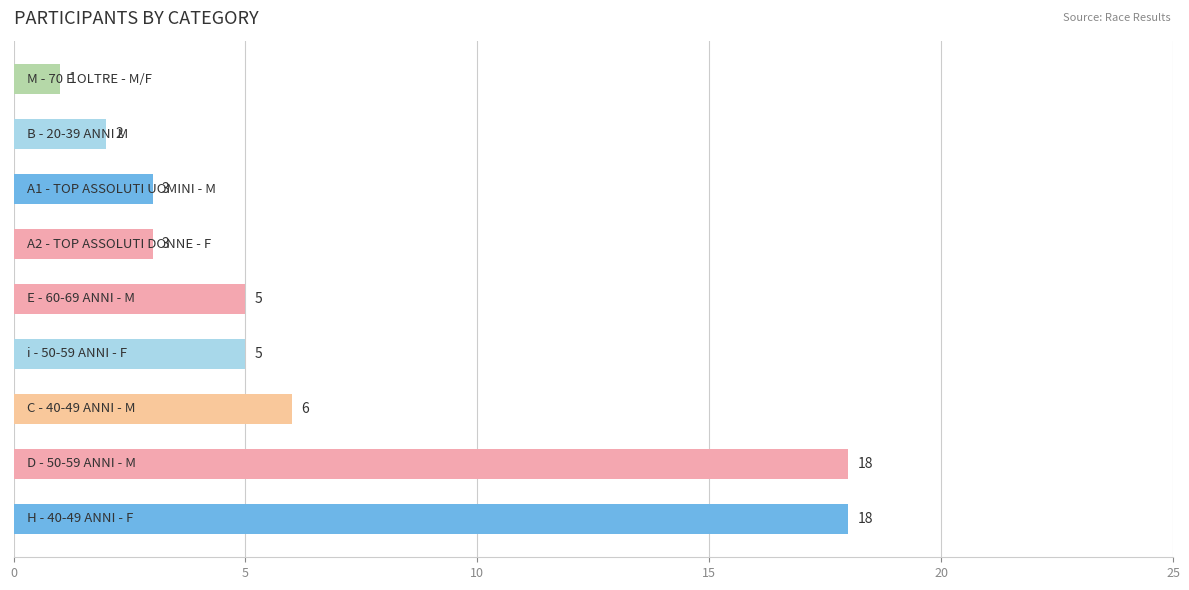

What is the difference between the maximum and second lowest values?

16